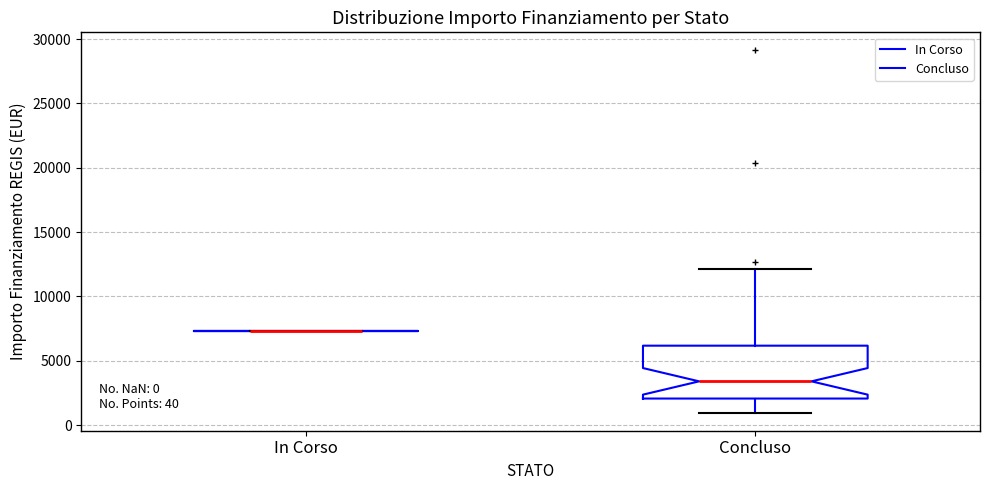

Comparing the boxes themselves (not the whiskers), which one is the tallest?

Concluso